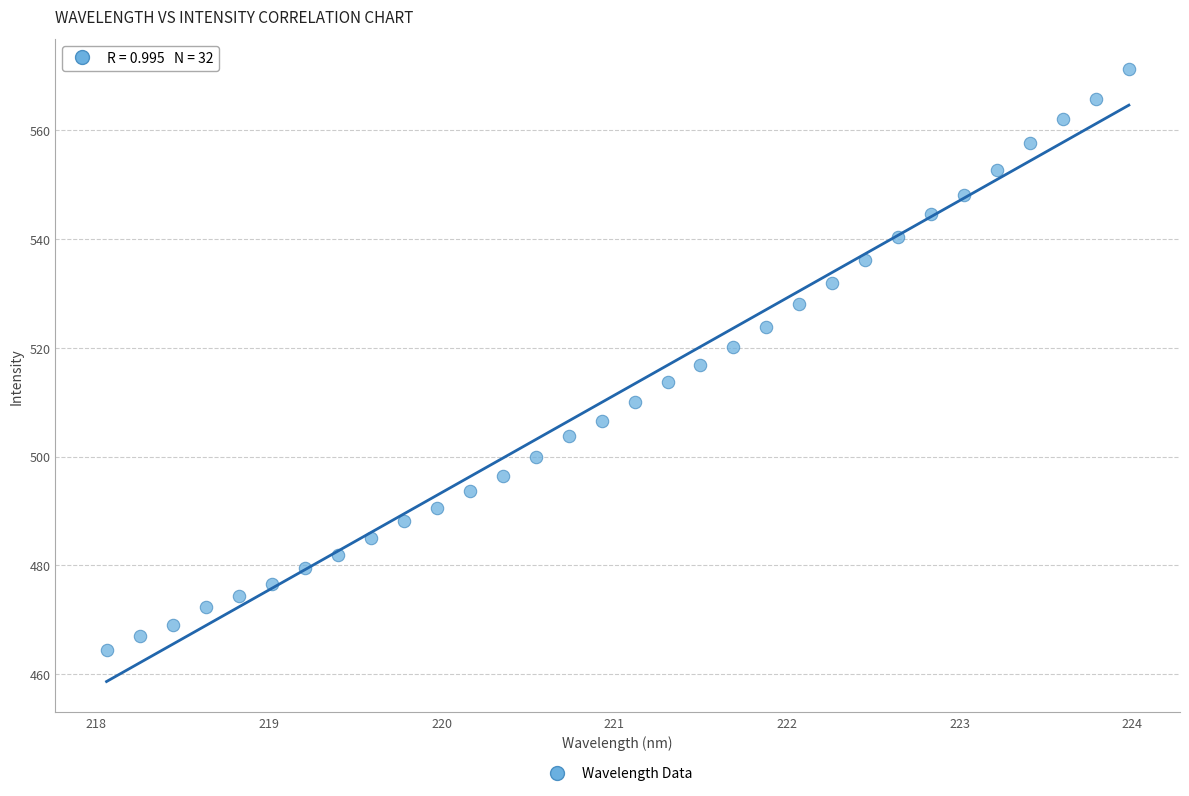

What is the range of Y values (max minus min)?

106.7